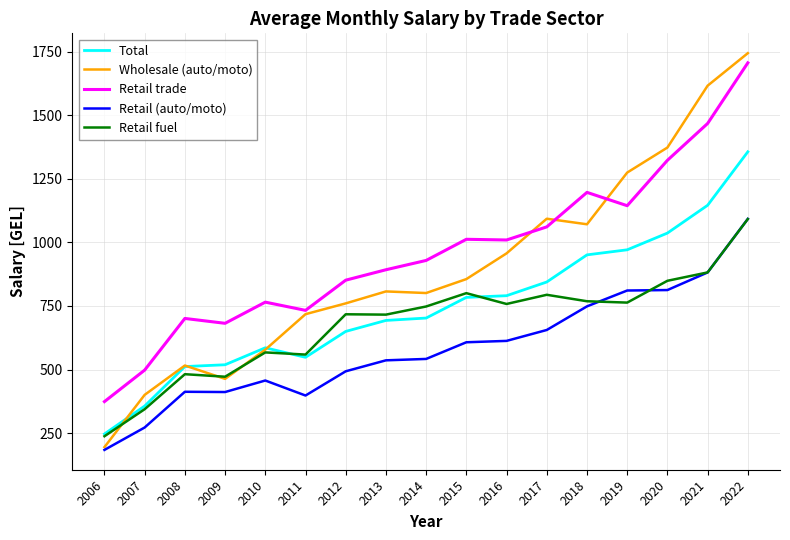

What is the sum of the Wholesale (auto/moto) values at 2008 and 2015?

1371.7